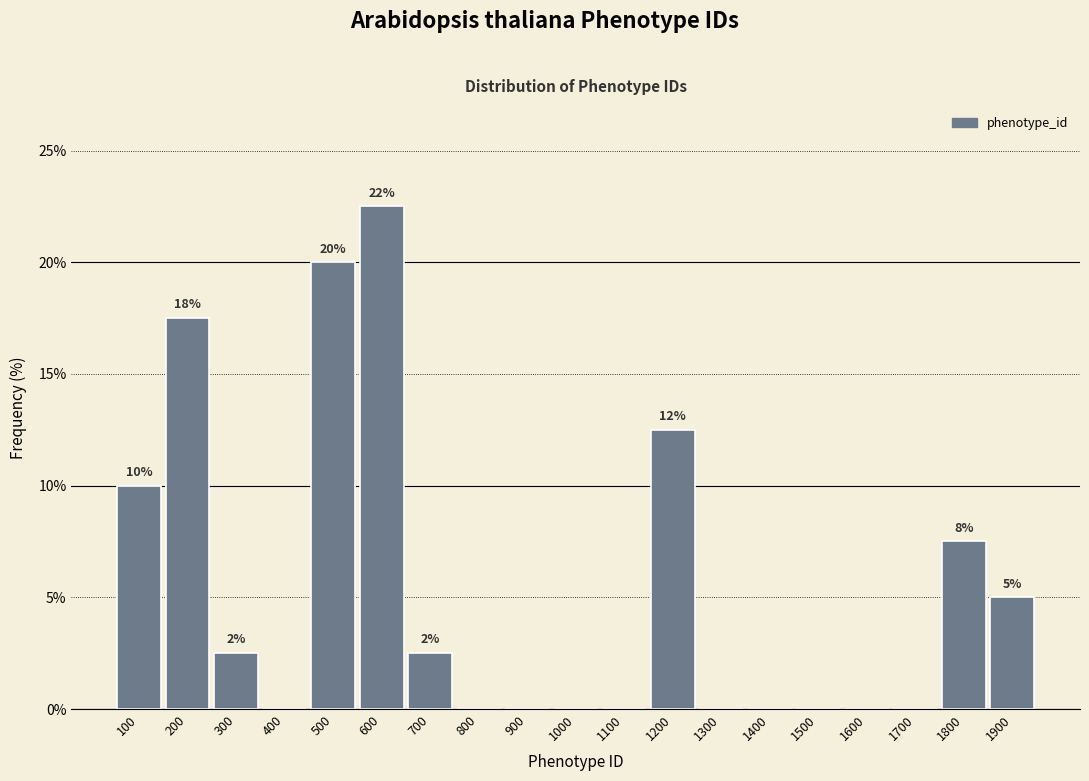

Reading right to left, what are all the values shown in this chart?

1900=5.0	1800=7.5	1700=0.0	1600=0.0	1500=0.0	1400=0.0	1300=0.0	1200=12.5	1100=0.0	1000=0.0	900=0.0	800=0.0	700=2.5	600=22.5	500=20.0	400=0.0	300=2.5	200=17.5	100=10.0